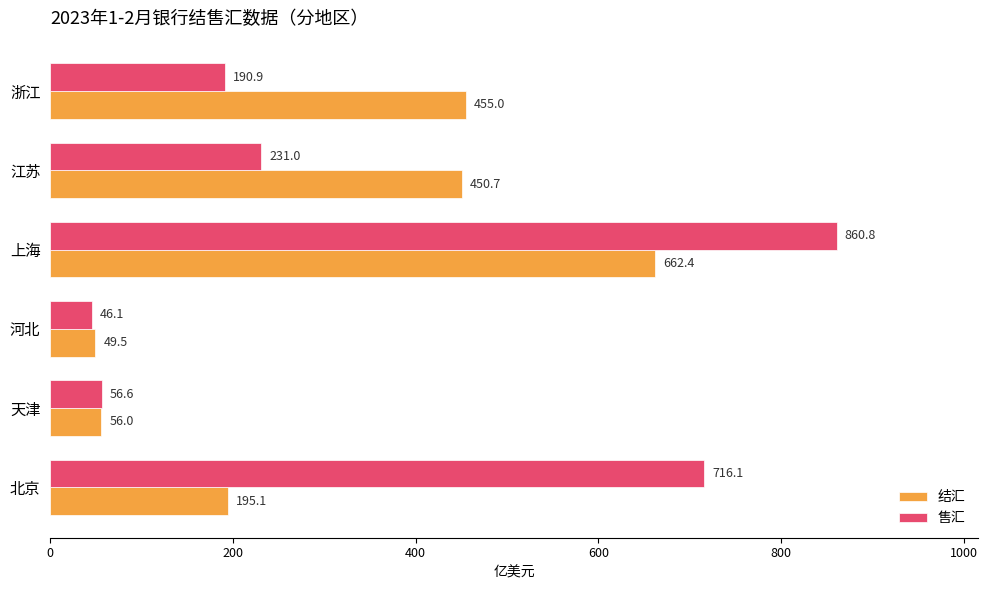

The value of 结汇 at 上海 is 285.5. True or false?

False